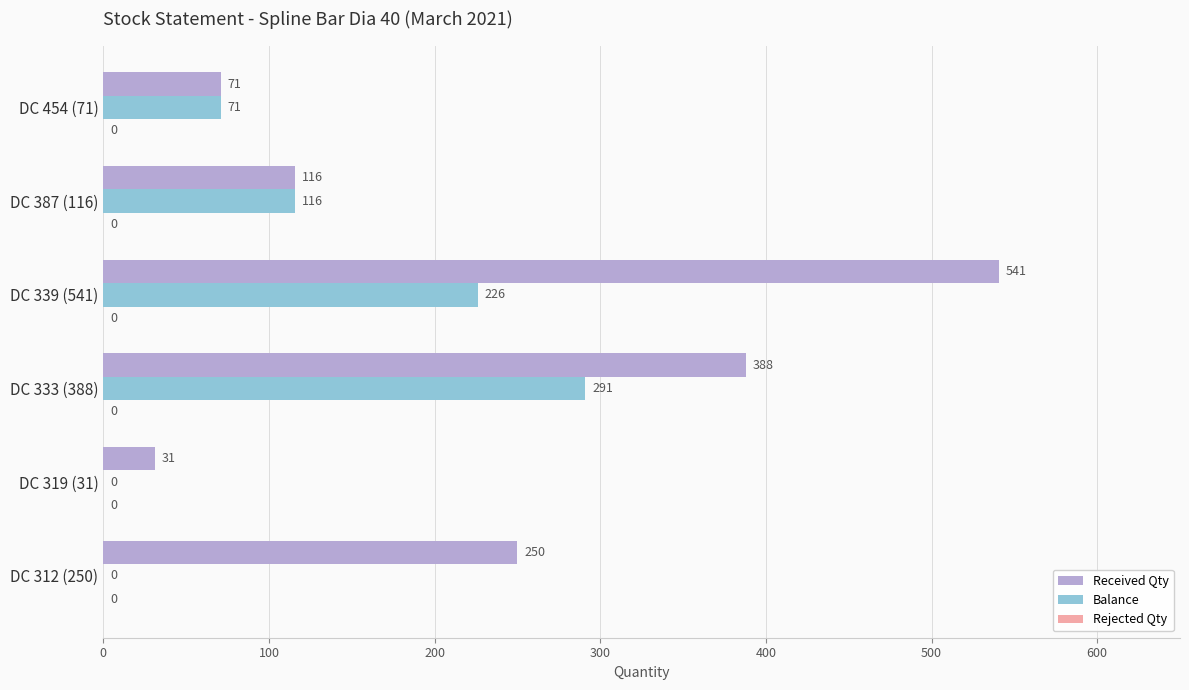

What is the total value across all series at DC 339 (541)?

767